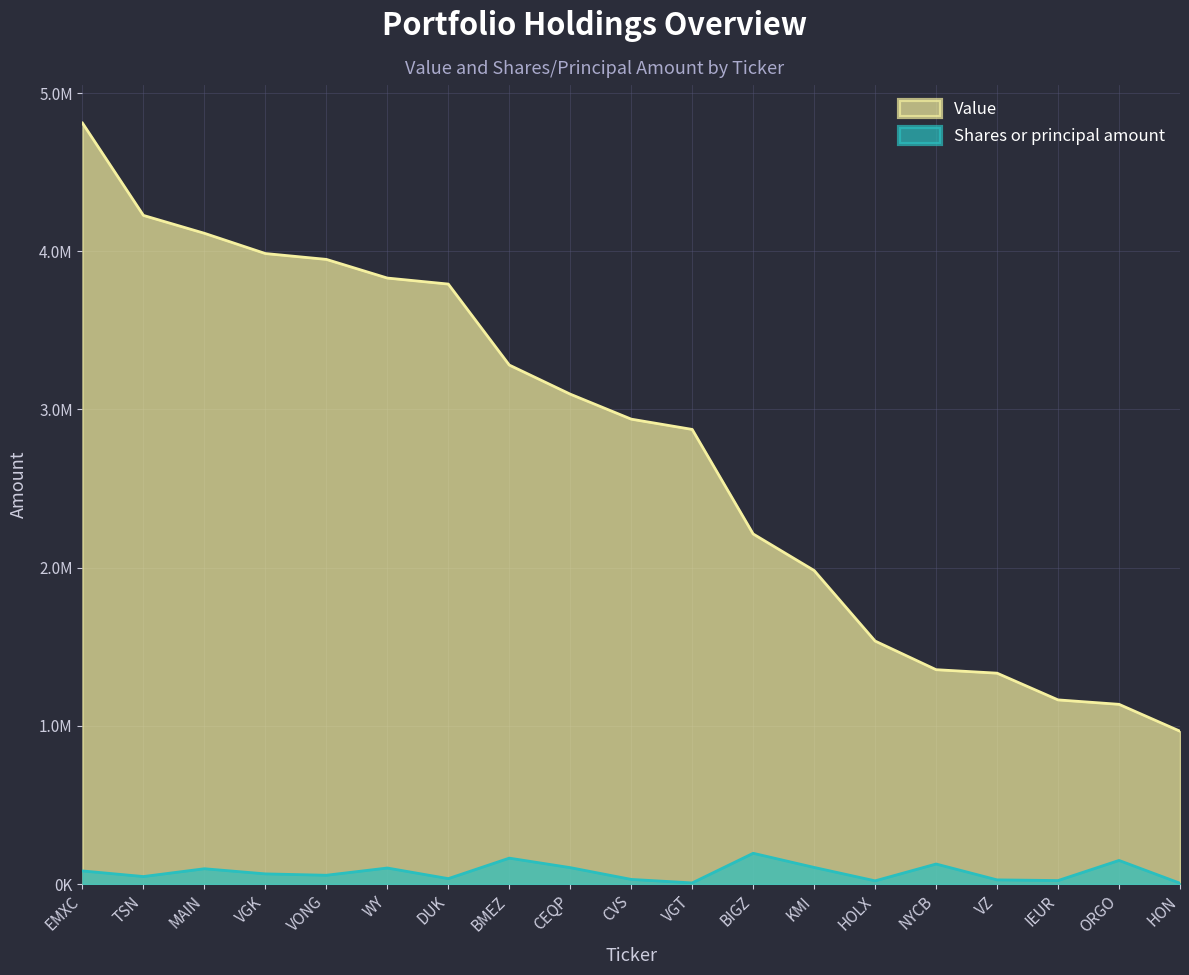

What is the value of the Shares or principal amount point at the 7th from the left?

33968